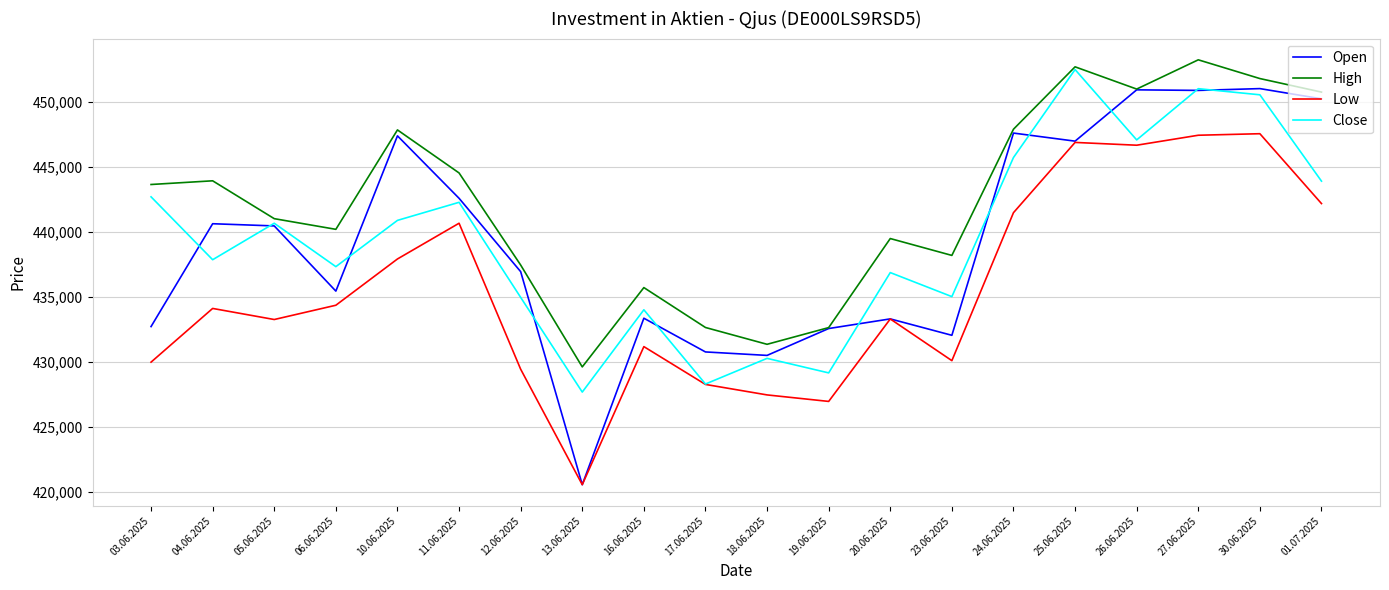

Is the value of High at 24.06.2025 greater than the value of Low at 04.06.2025?

Yes